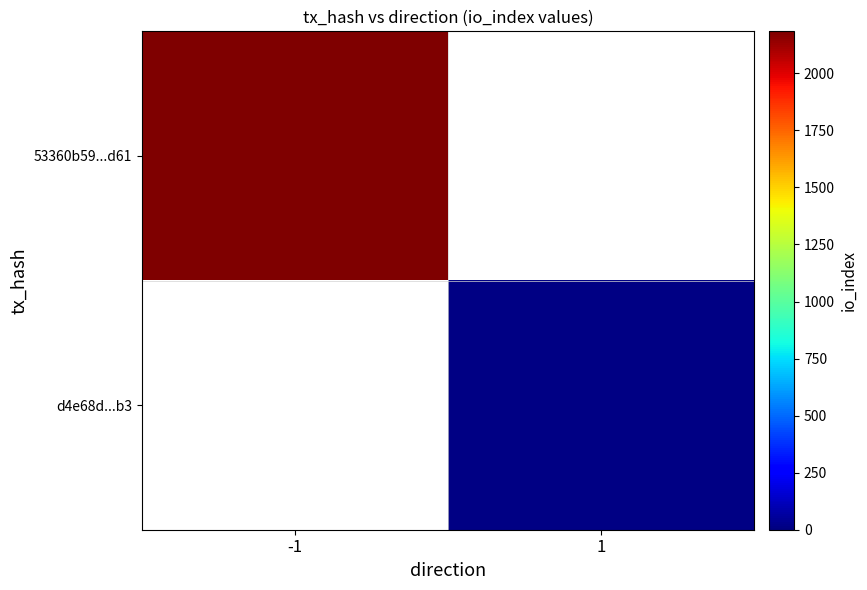

What is the maximum value shown in the chart?

2184.0